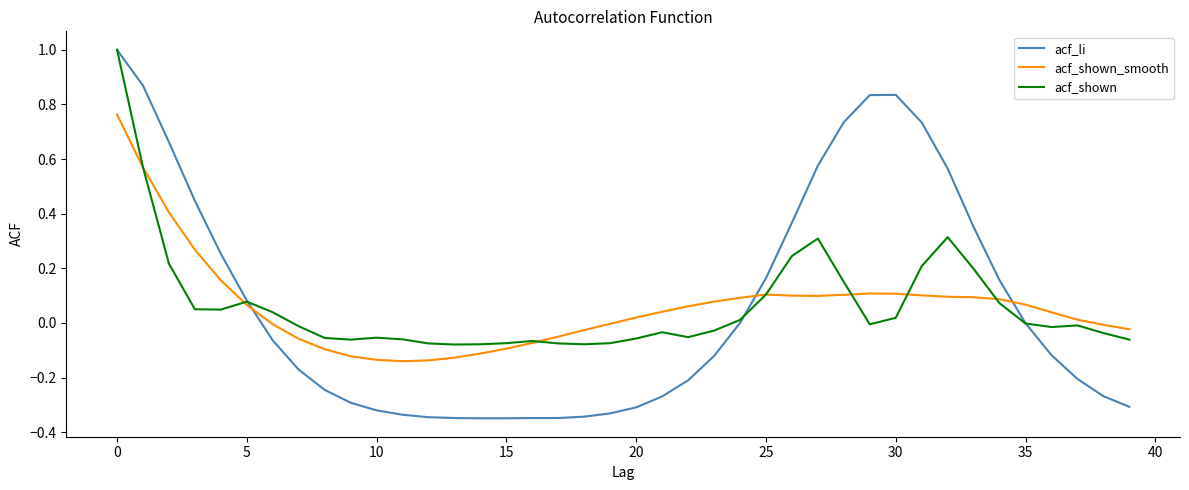

Which series has the largest range (max minus min)?

acf_li